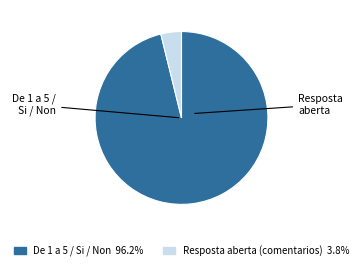

How many segments does this pie chart have?

2